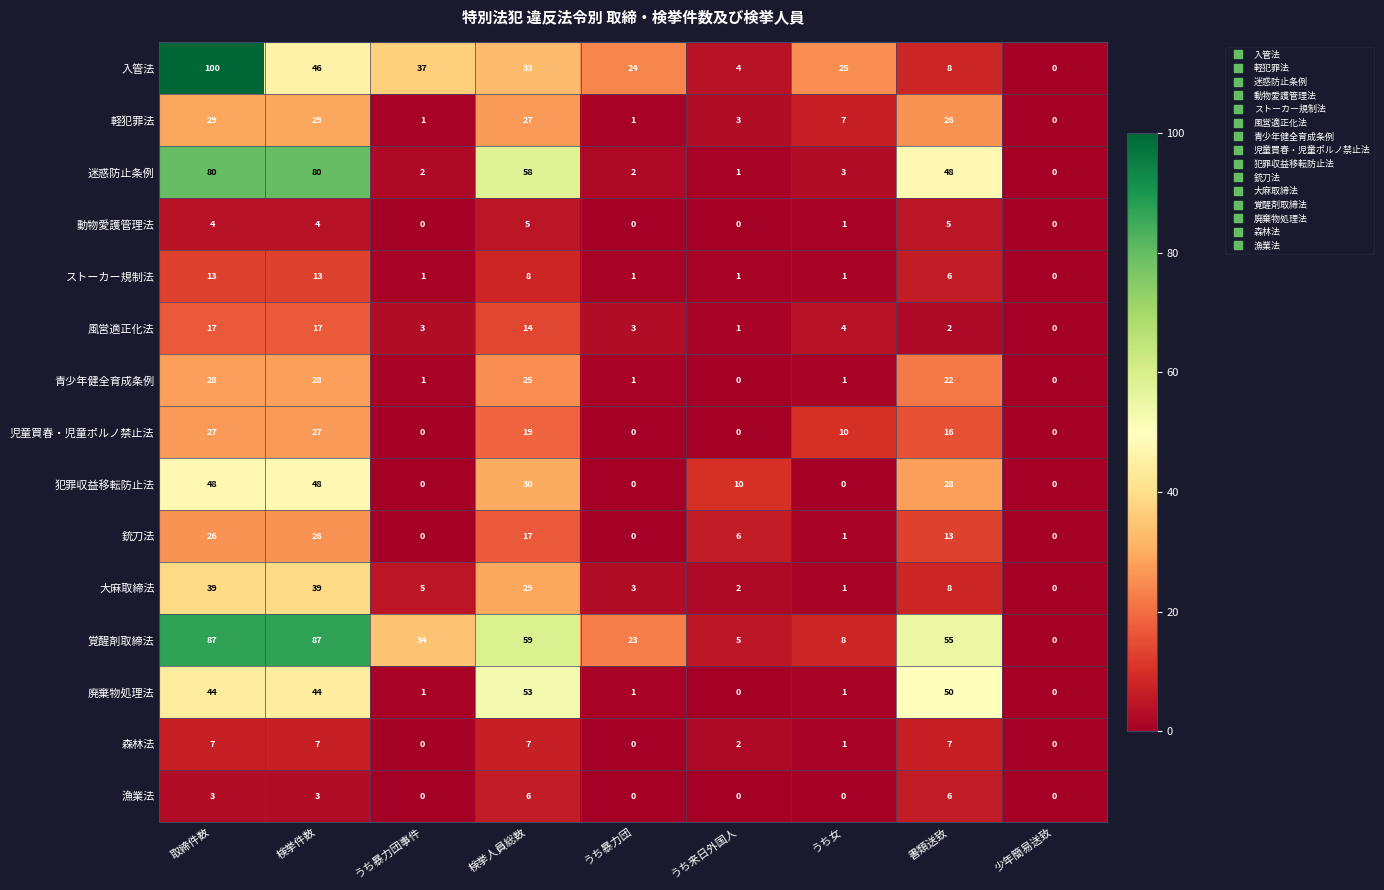

The 入管法 series shows 0 at 少年簡易送致. True or false?

True